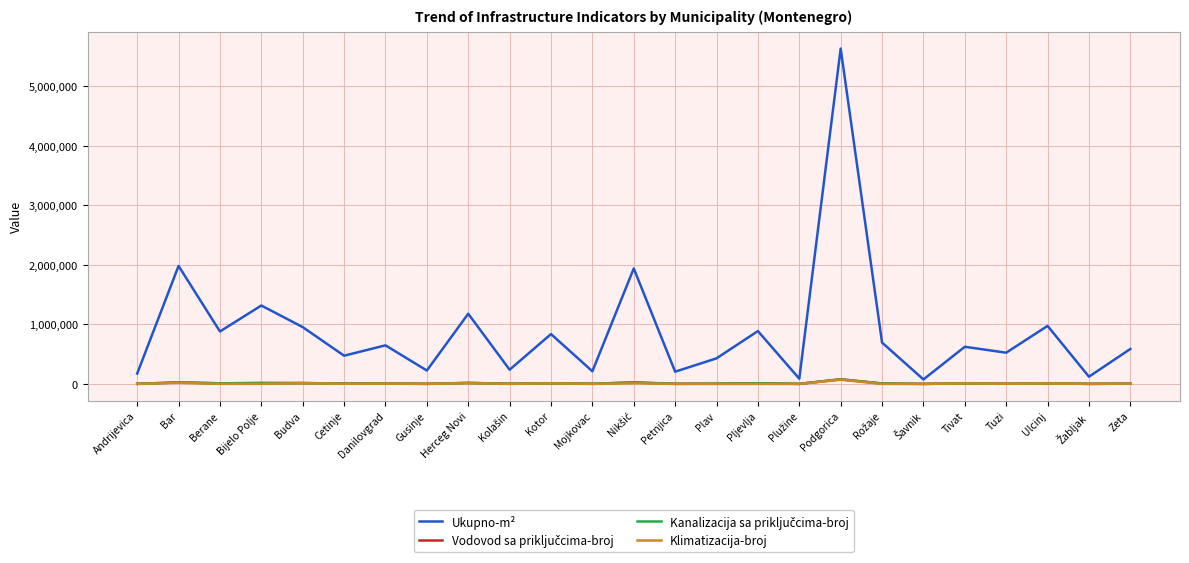

At how many categories does at least one series exceed 5332982?

1